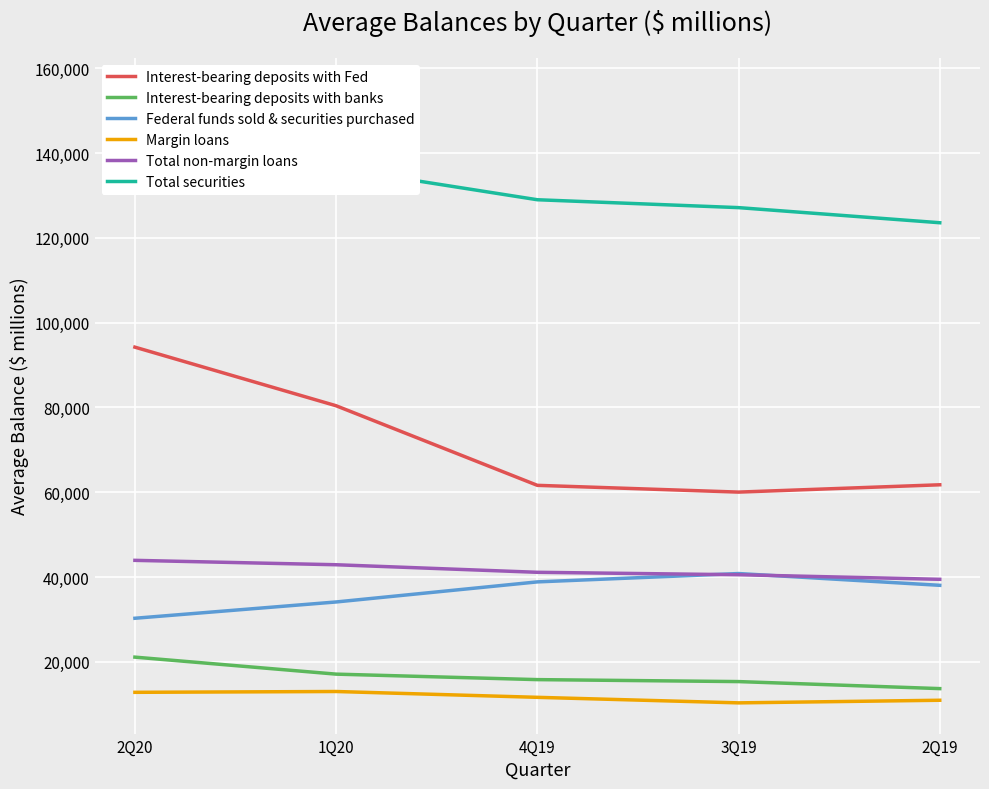

What is the greatest value displayed?

155256